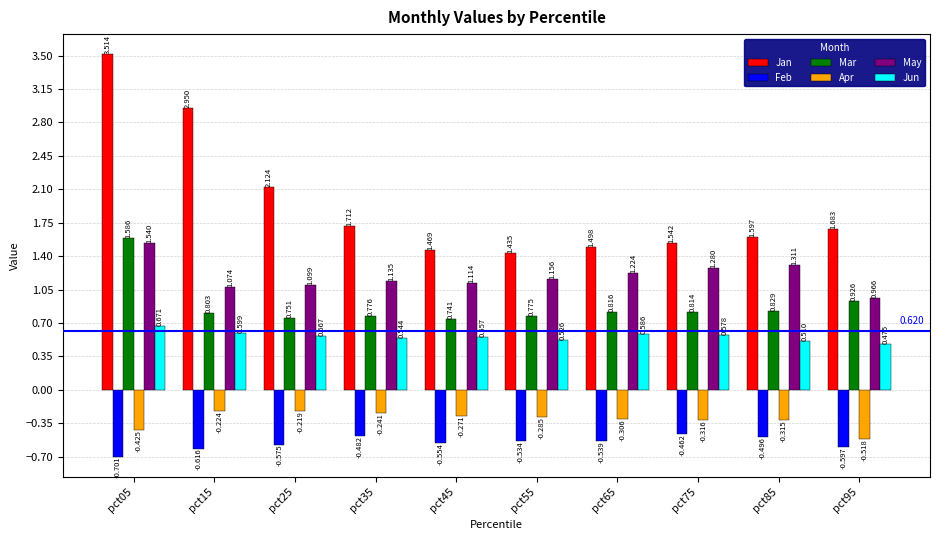

Rank the categories by Jun value from highest to lowest.

pct05, pct15, pct65, pct75, pct25, pct45, pct35, pct55, pct85, pct95